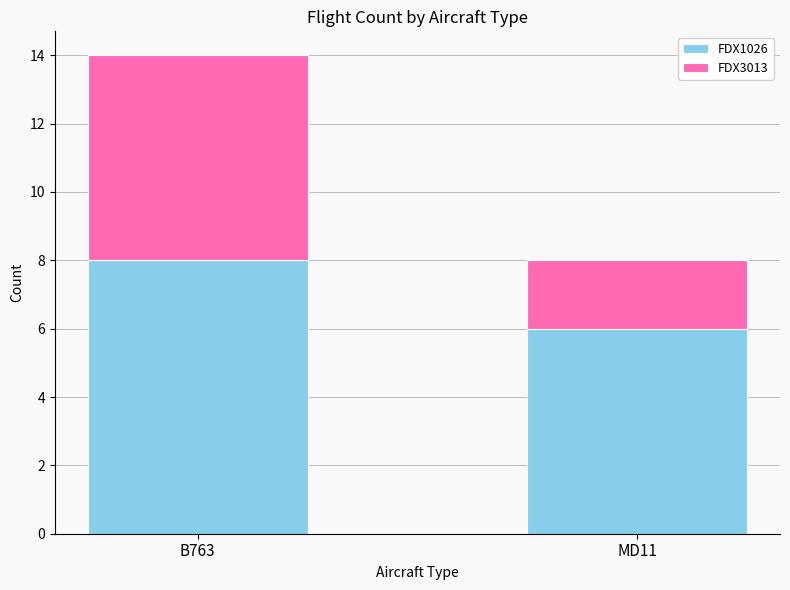

What is the highest value of the FDX1026 series?

8